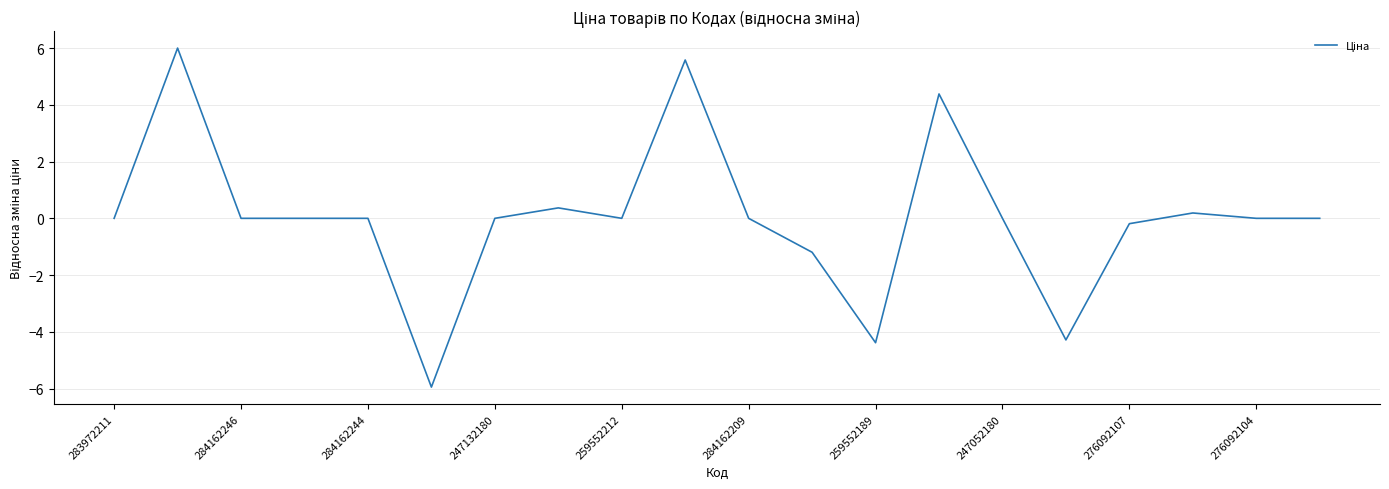

What is the difference between the maximum and minimum values?

11.9